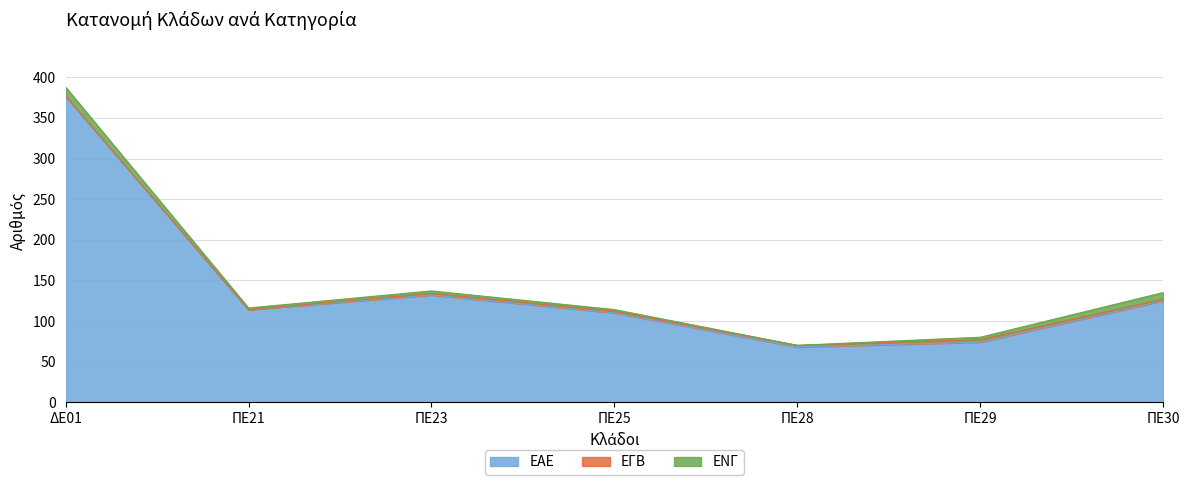

What are all the series names shown in the legend?

ΕΑΕ, ΕΓΒ, ΕΝΓ